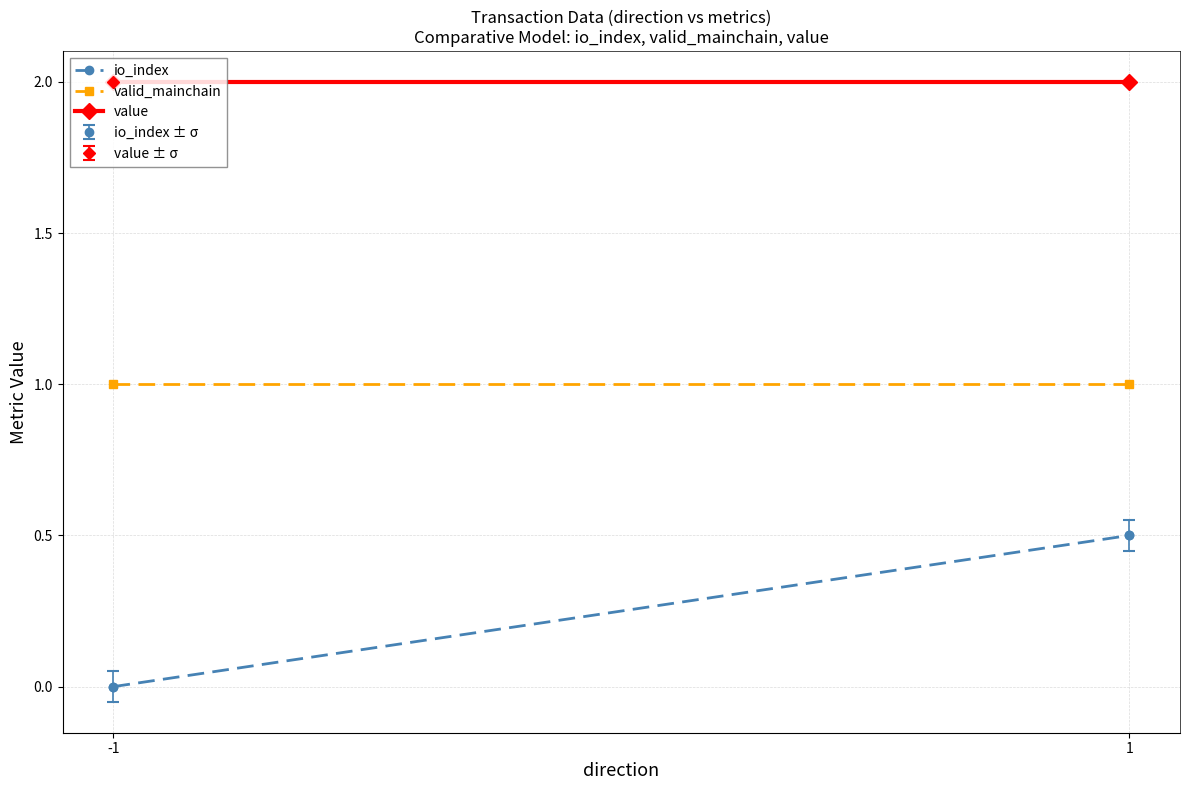

How many lines are shown in the chart?

3